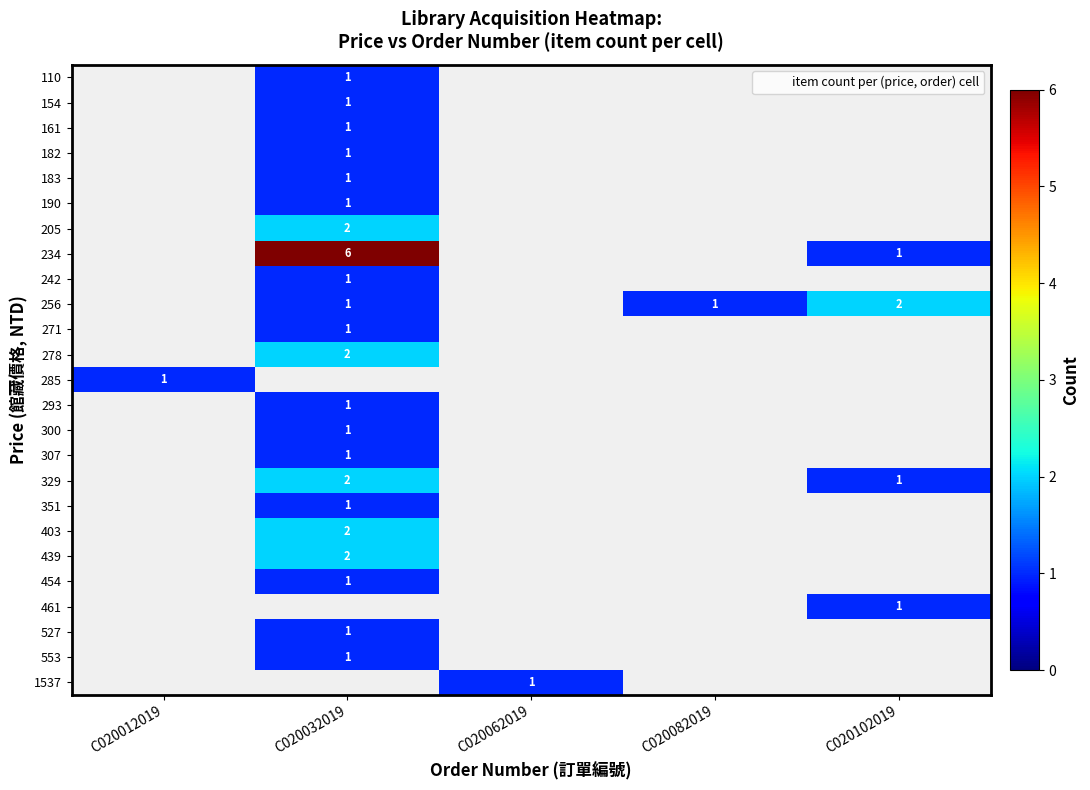

At C020012019, list the series in order from smallest to largest.

110, 154, 161, 182, 183, 190, 205, 234, 242, 256, 271, 278, 285, 293, 300, 307, 329, 351, 403, 439, 454, 461, 527, 553, 1537